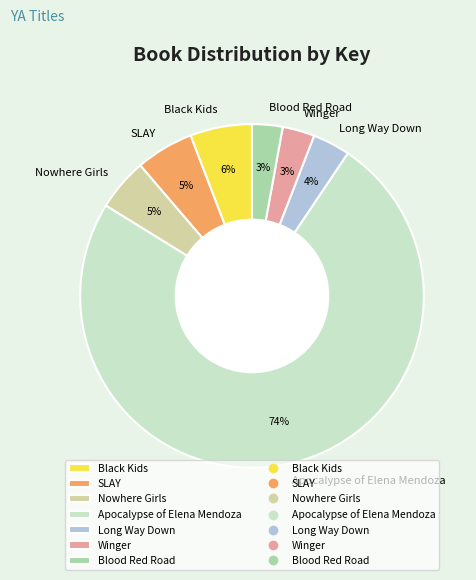

Combined, do Black Kids and Winger account for over 50%?

No